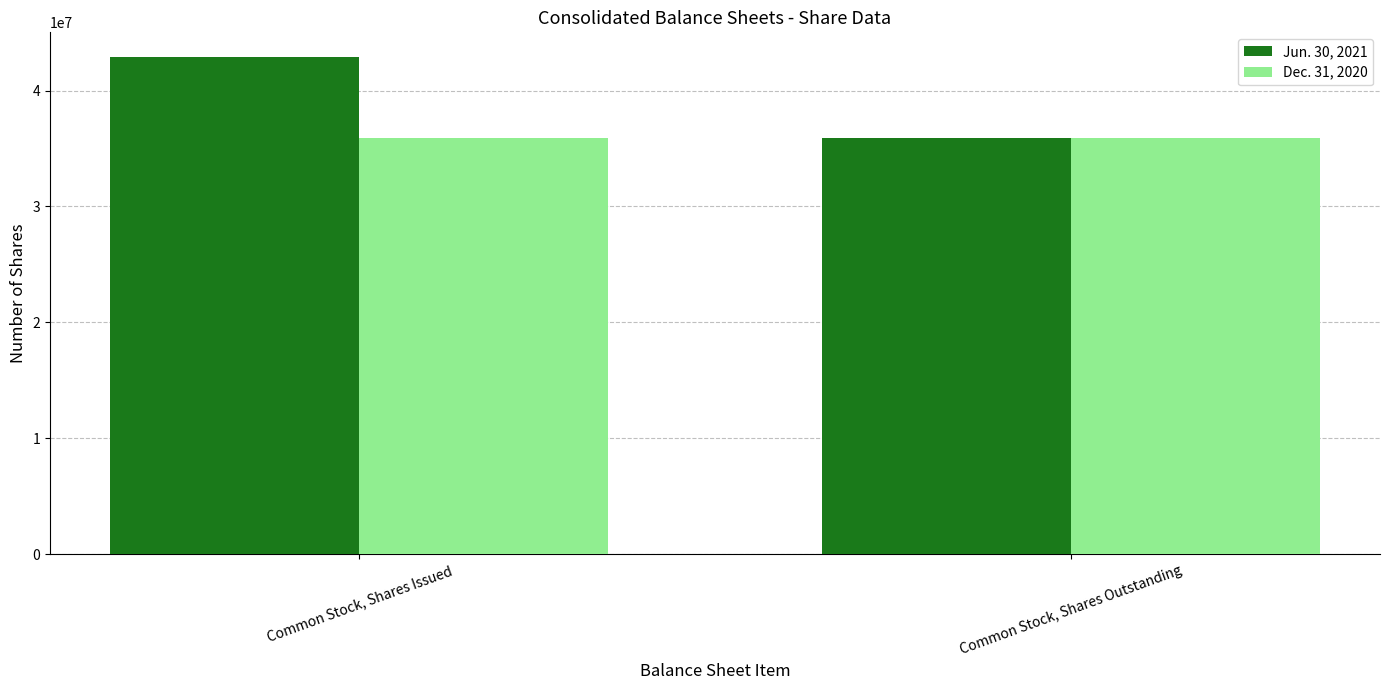

What is the label of the 2nd bar from the right?

Common Stock, Shares Issued